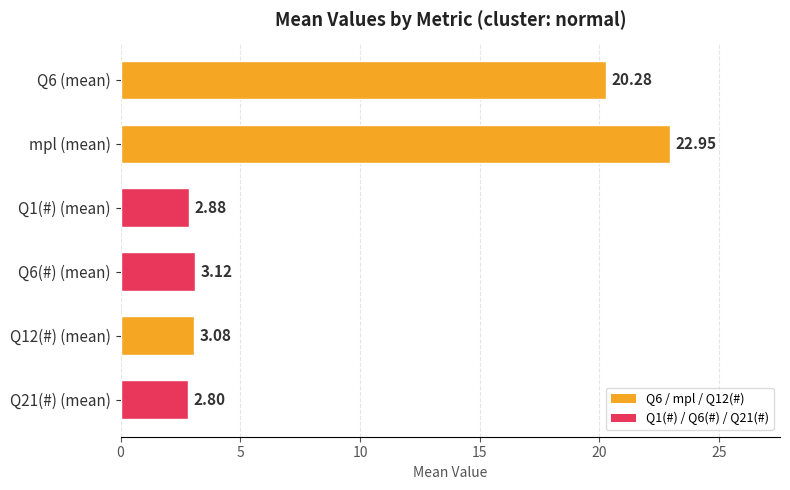

How many values are below 3?

2